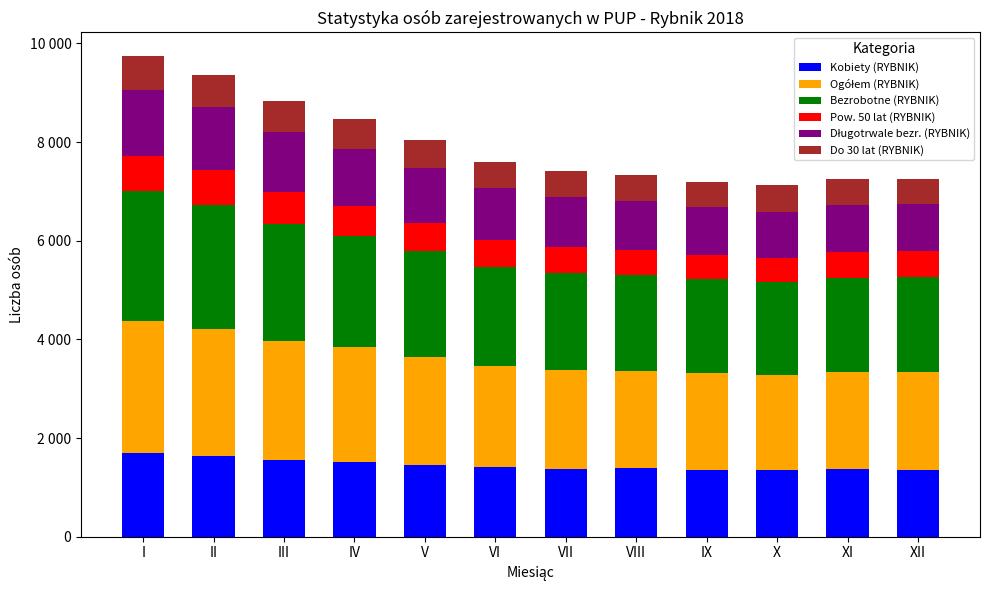

What is the average value of the Ogółem (RYBNIK) series?

2172